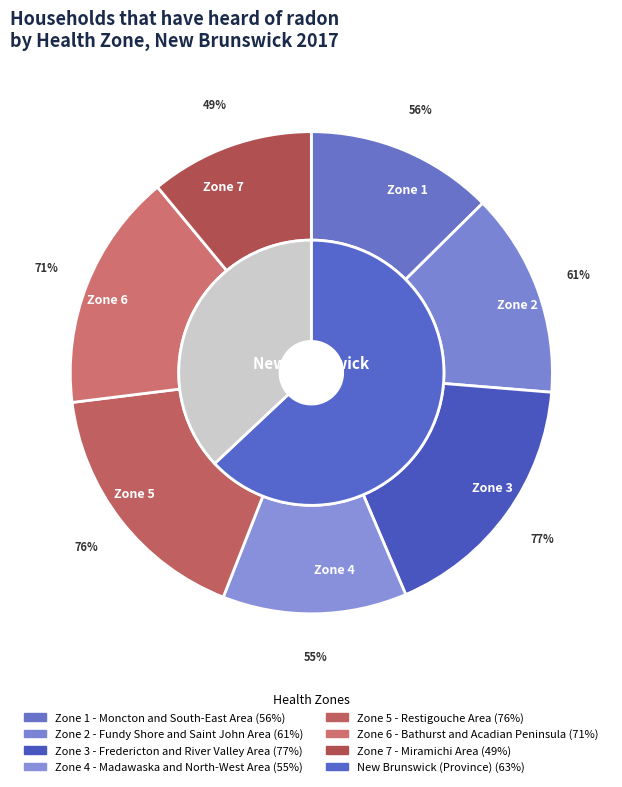

Which category has the smallest portion of the pie?

Zone 7 - Miramichi Area